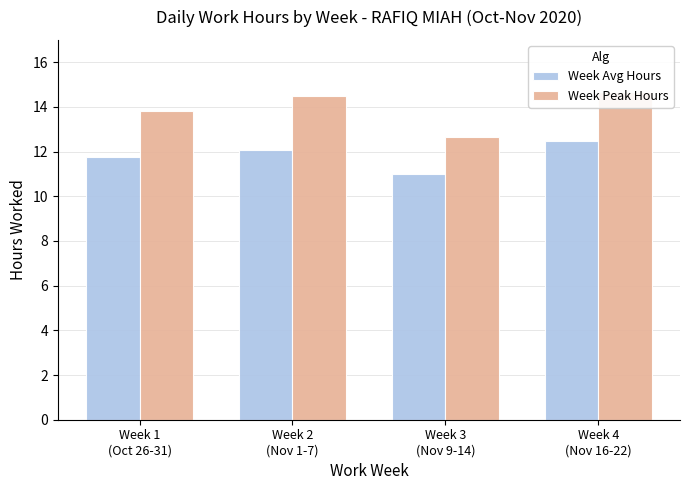

Which has a higher value, Week 3
(Nov 9-14) or Week 1
(Oct 26-31)?

Week 1
(Oct 26-31)